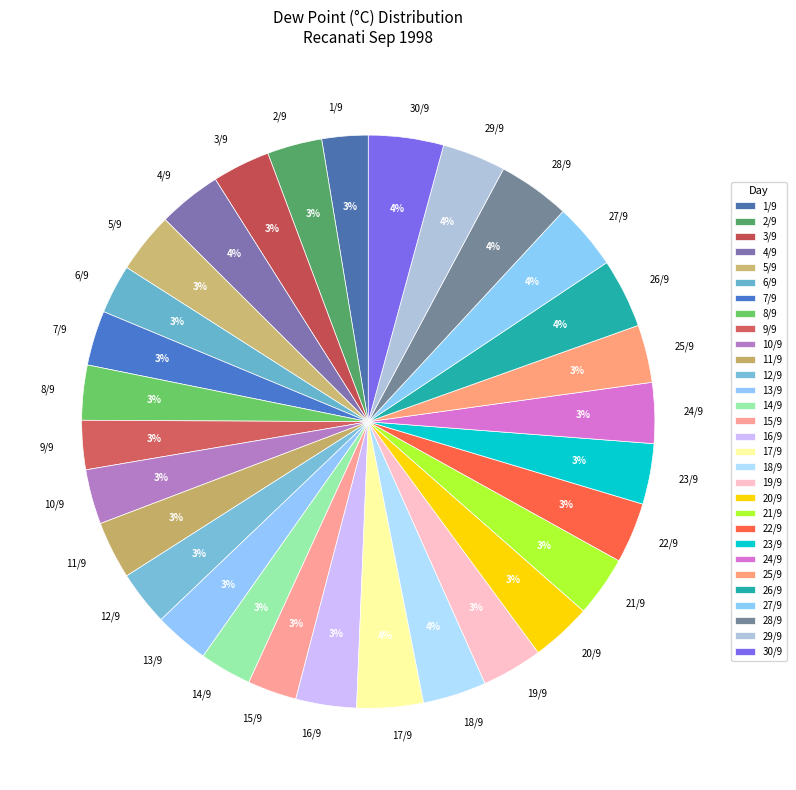

Combined, do 28/9 and 13/9 account for over 50%?

No